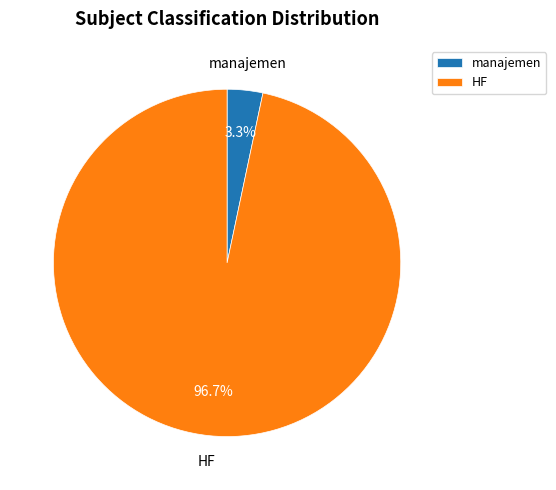

Is it true that manajemen is 14% of the pie?

False